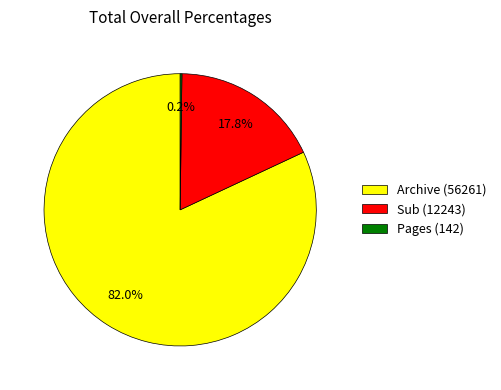

What is the largest slice in the pie chart?

Archive (56261)